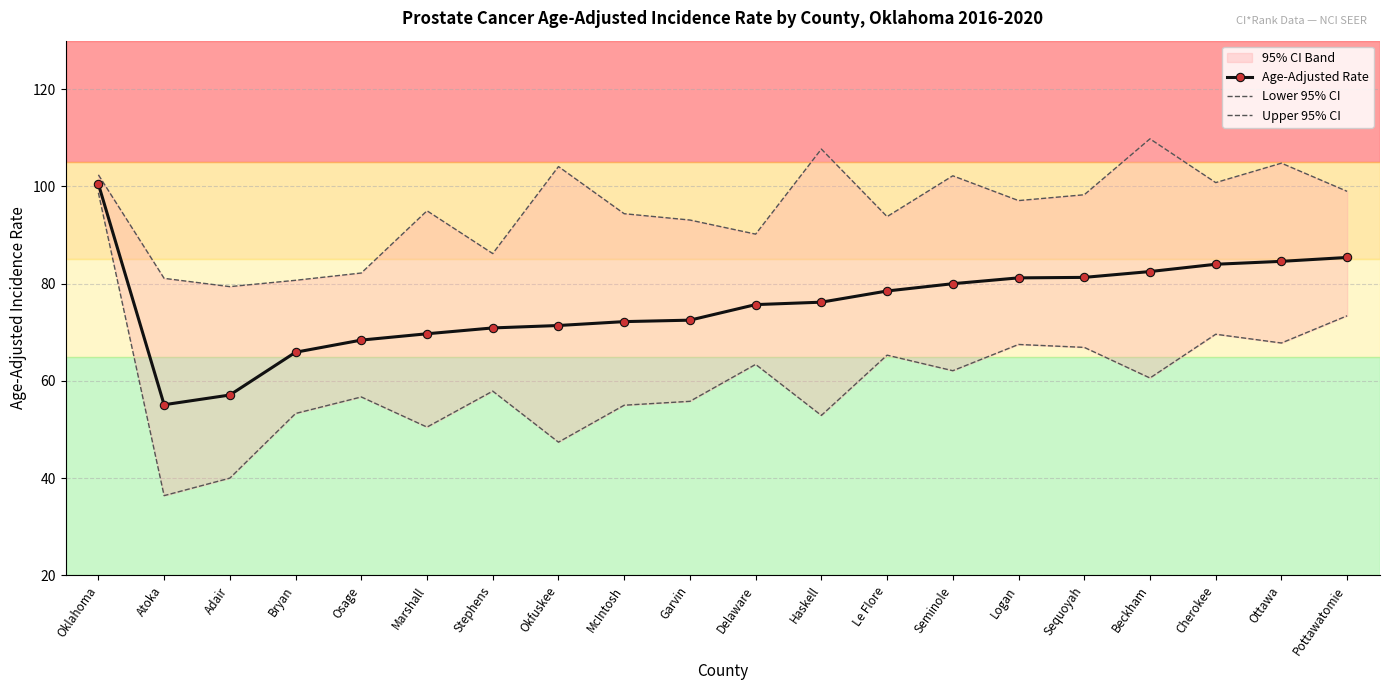

How many values in the Upper 95% CI series are below 97?

10